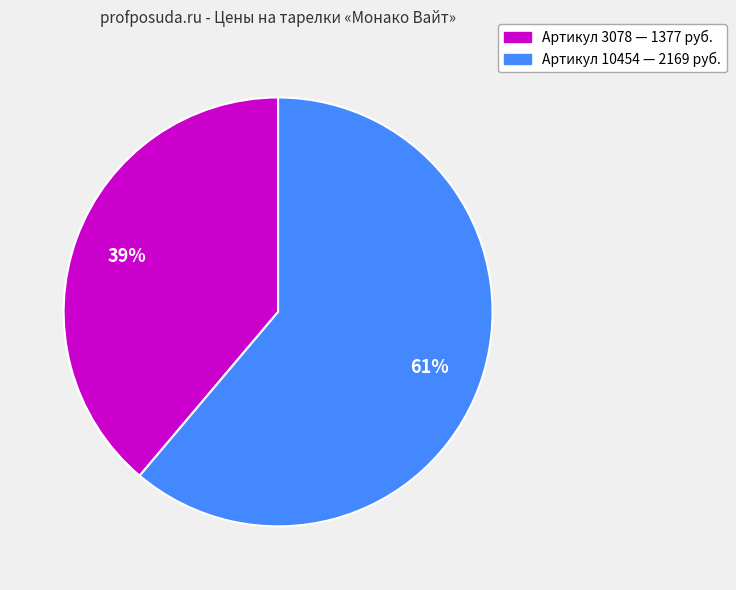

Does any single category account for the majority?

Yes